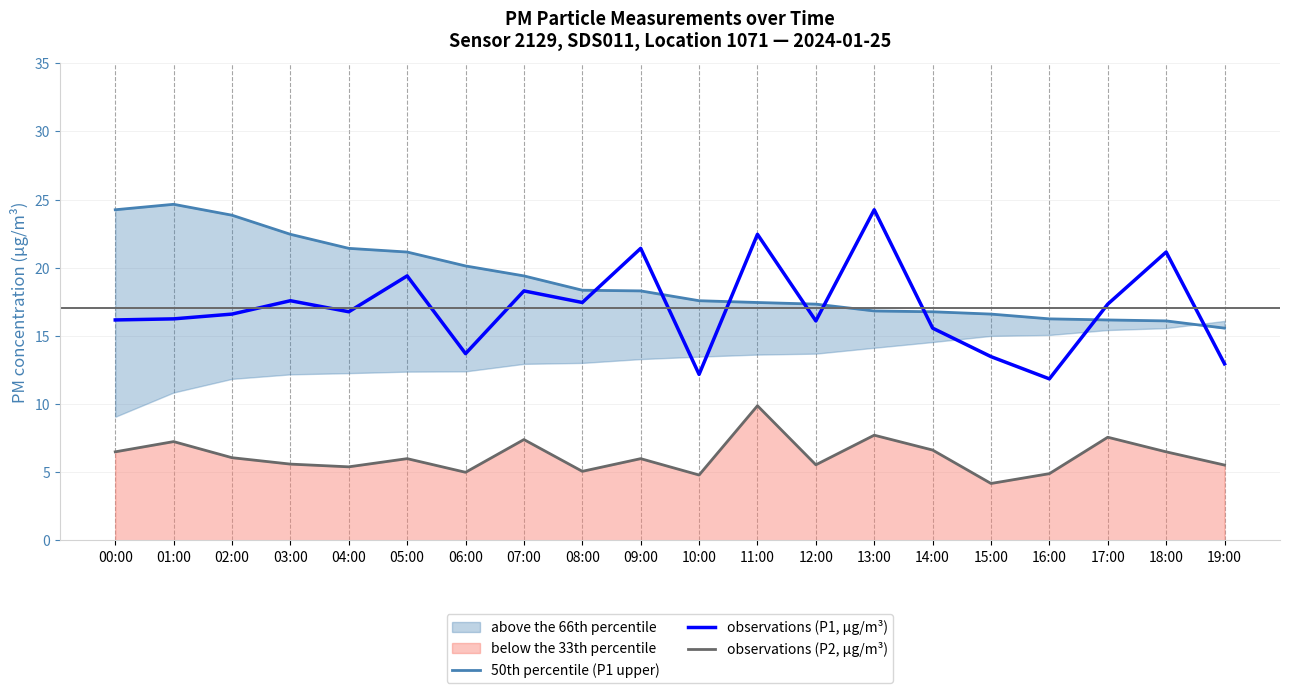

Is the value of observations (P2, µg/m³) at 18:00 greater than the value of 50th percentile (P1 upper) at 01:00?

No